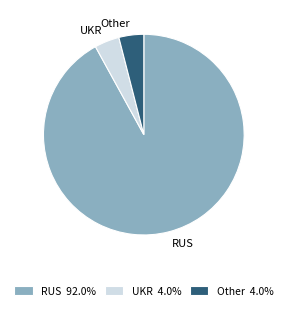

Combined, do RUS 92.0% and UKR 4.0% account for over 50%?

Yes